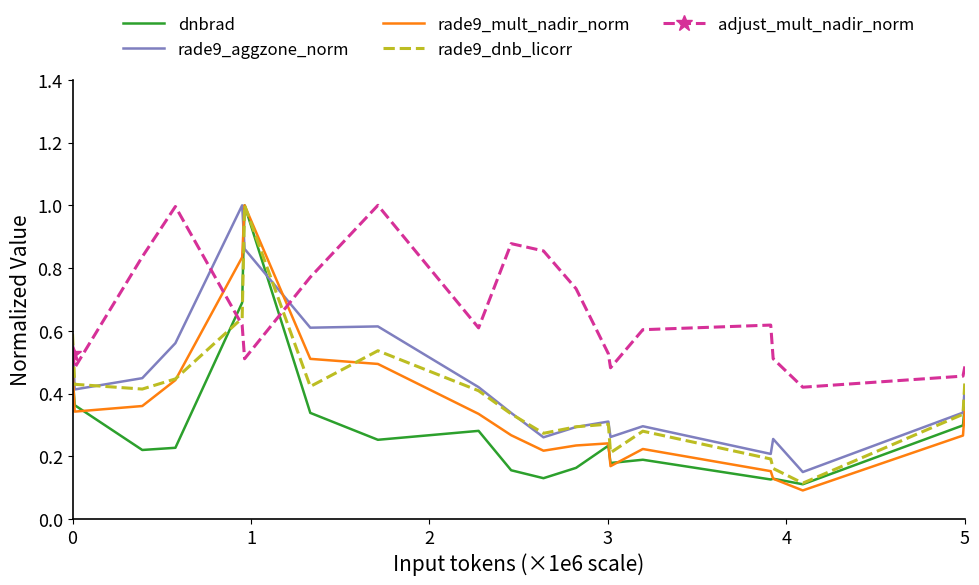

What is the sum of all rade9_aggzone_norm values?

8.7